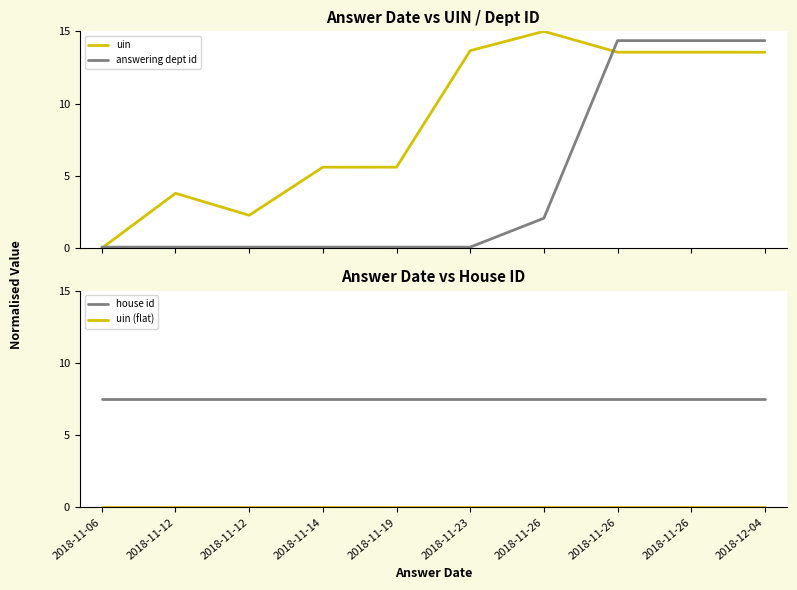

Is it true that house id equals 7.5 at 2018-12-04?

True